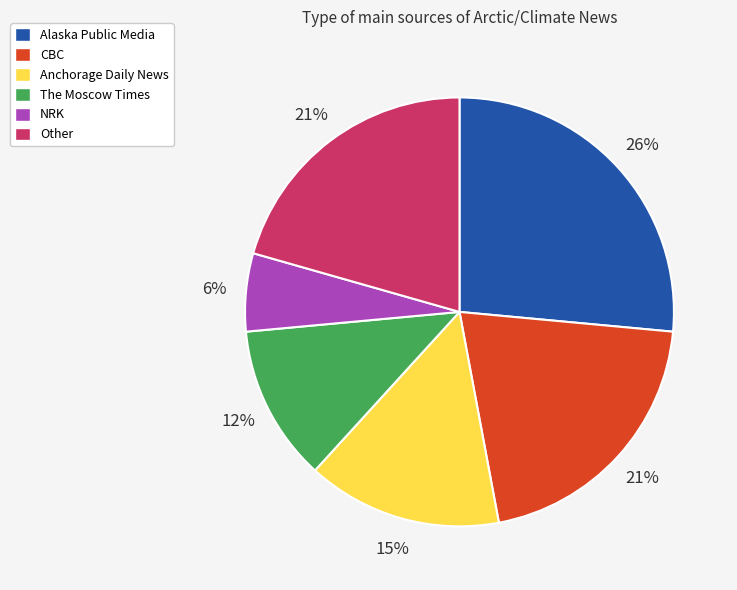

To the nearest percent, what is the combined percentage of NRK and Alaska Public Media?

32%